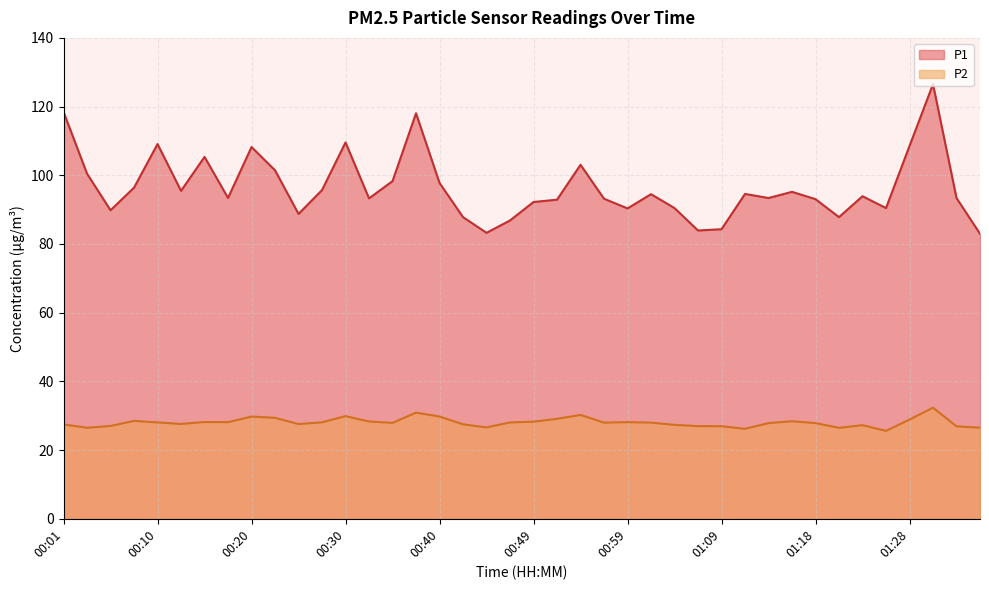

At which category is the sum across all series the highest?

01:31